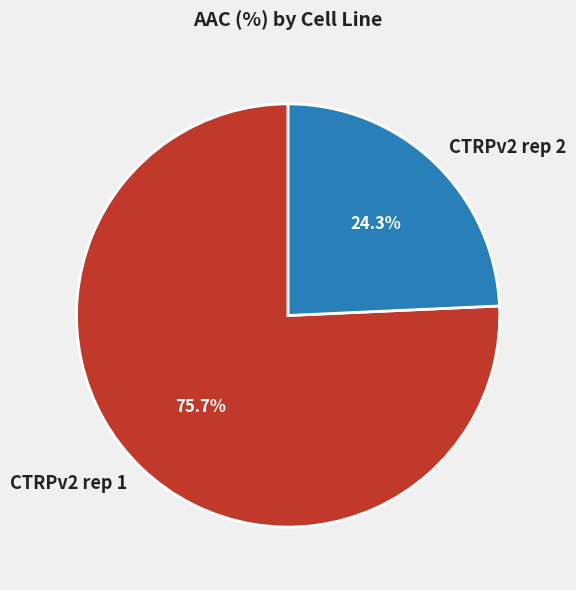

Does any single category account for the majority?

Yes